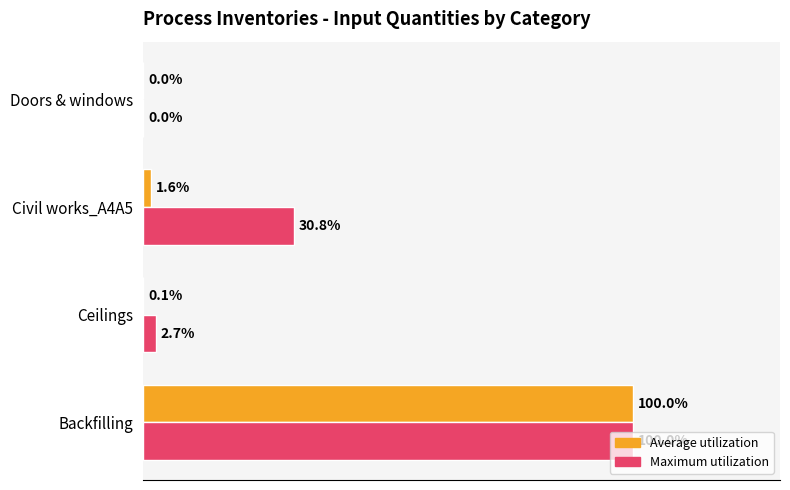

At which label does Maximum utilization reach its peak?

Backfilling